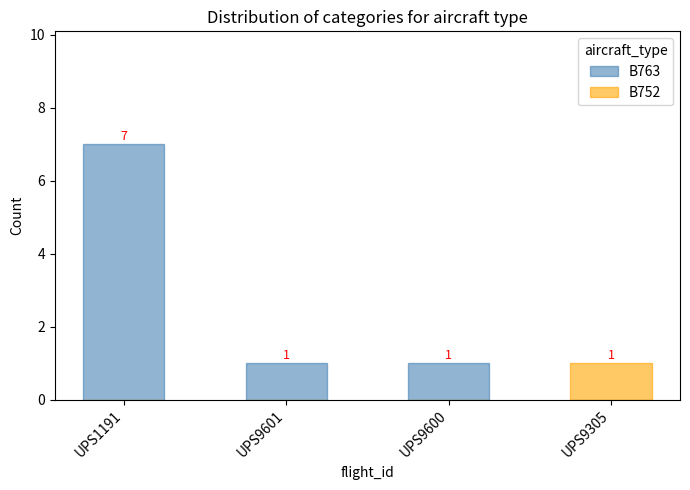

Which label corresponds to the largest value in the chart?

UPS1191